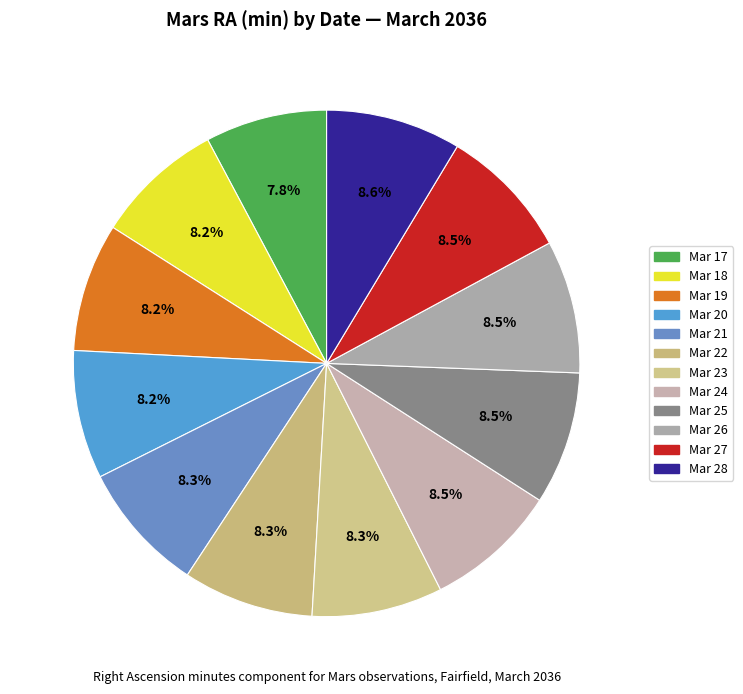

What percentage is the Mar 24 slice, to the nearest percent?

8%